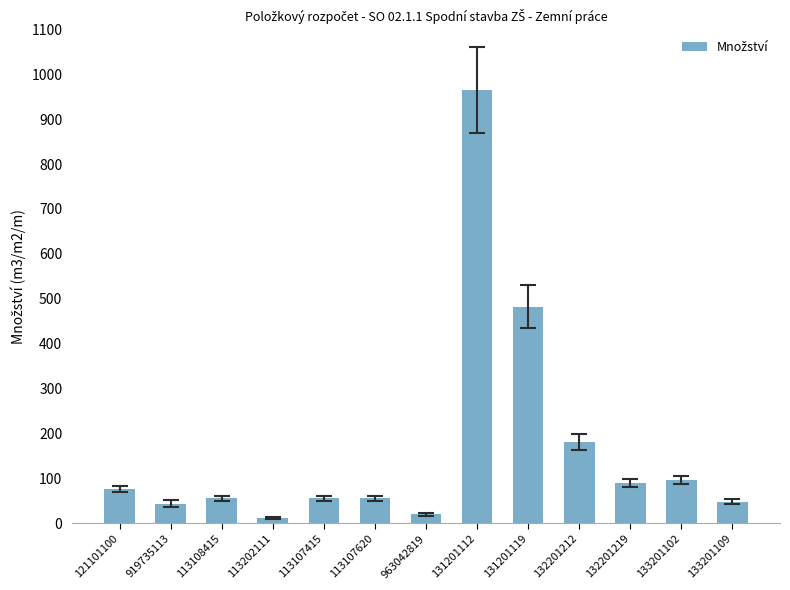

What is the value of the 1st bar from the left?

75.7